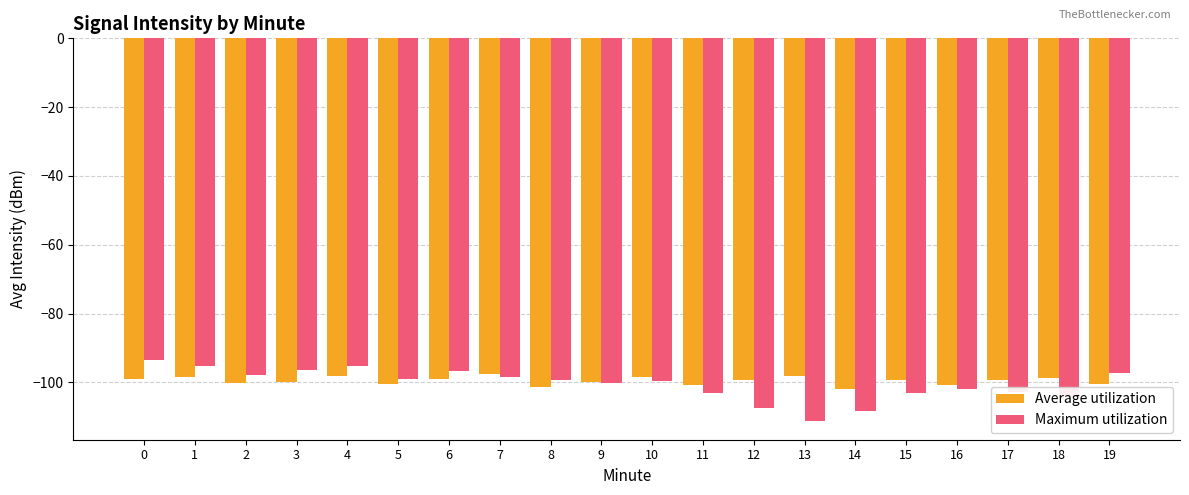

How many categories are shown in the chart?

20